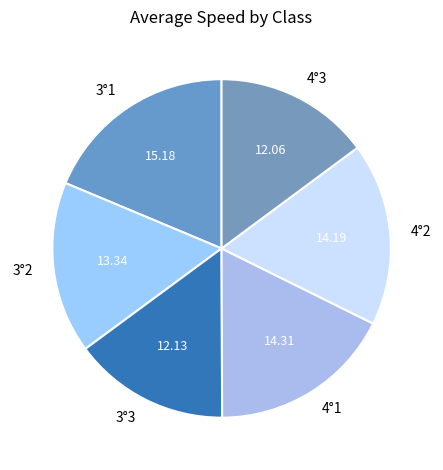

Is it true that 4°3 is 15% of the pie?

True